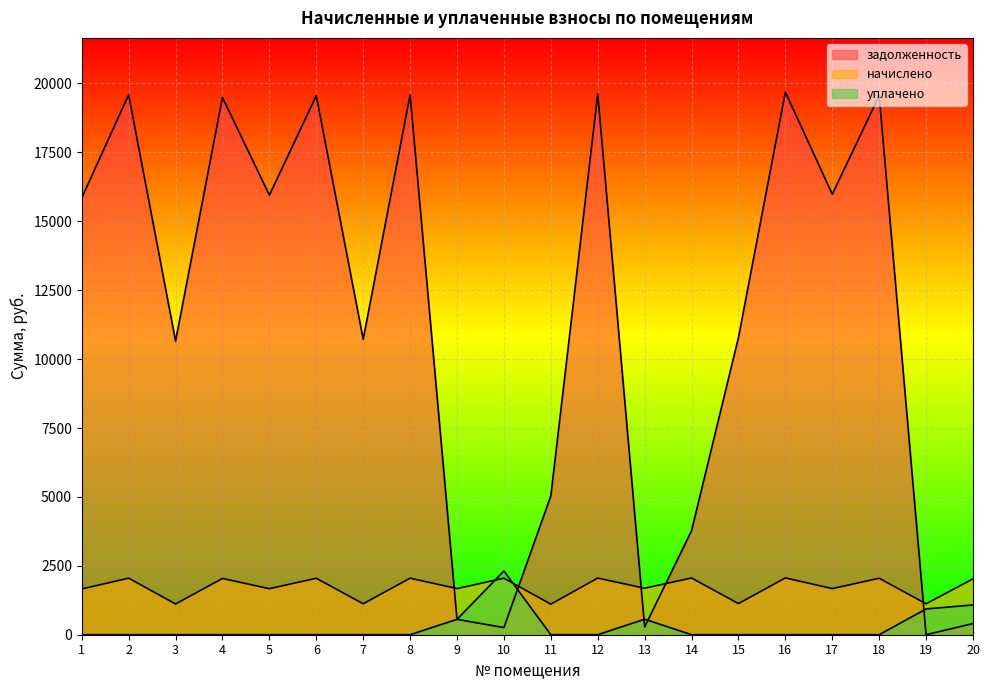

At which category does начислено reach its first local peak?

2